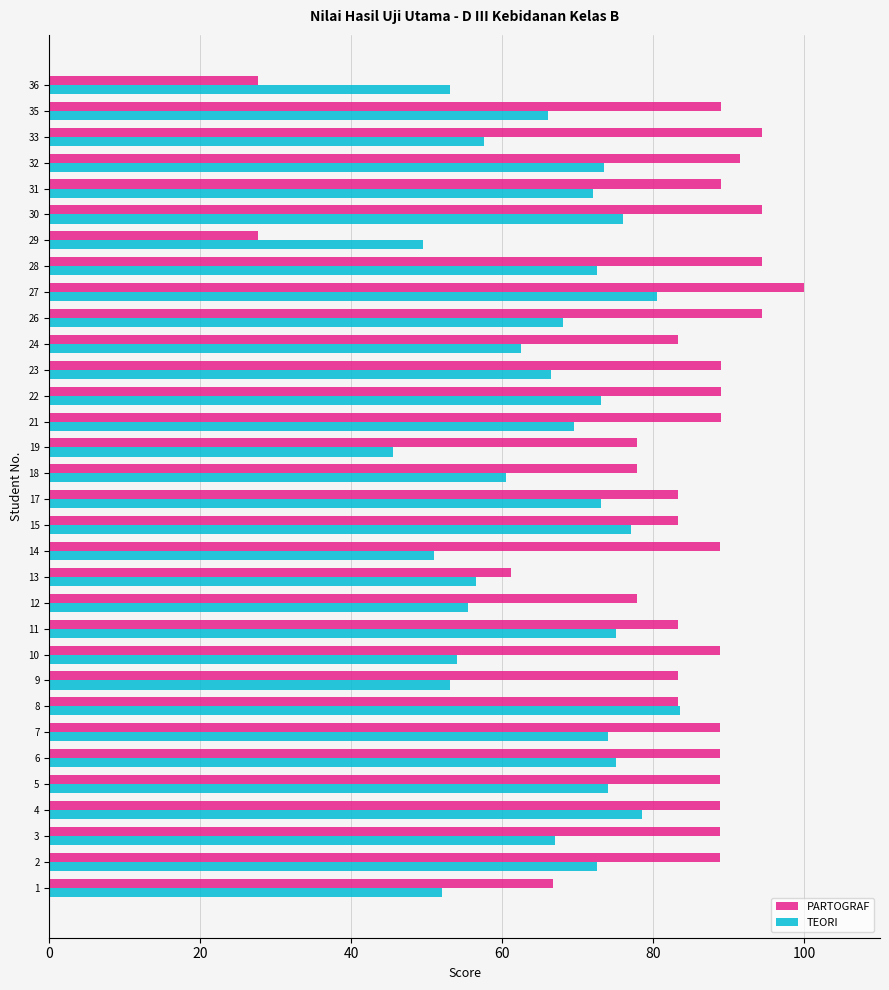

Is the value of TEORI at 14 greater than the value of PARTOGRAF at 14?

No